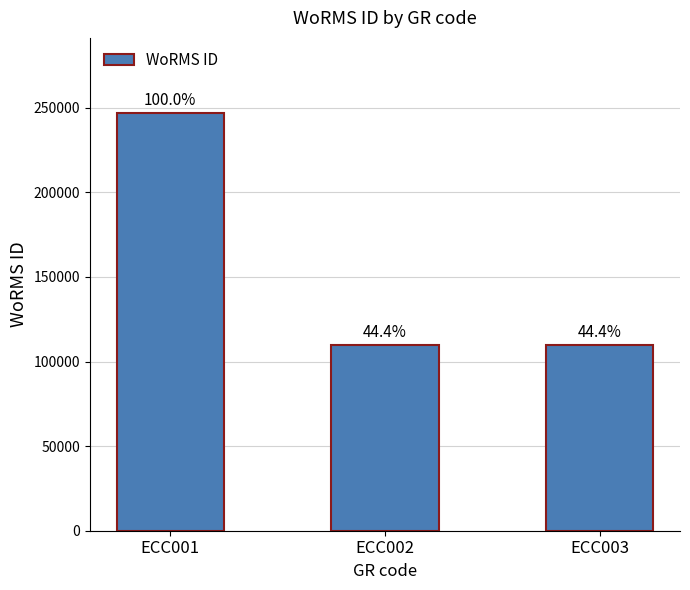

Reading left to right, list all the values displayed in this chart.

ECC001=246835	ECC002=109711	ECC003=109714